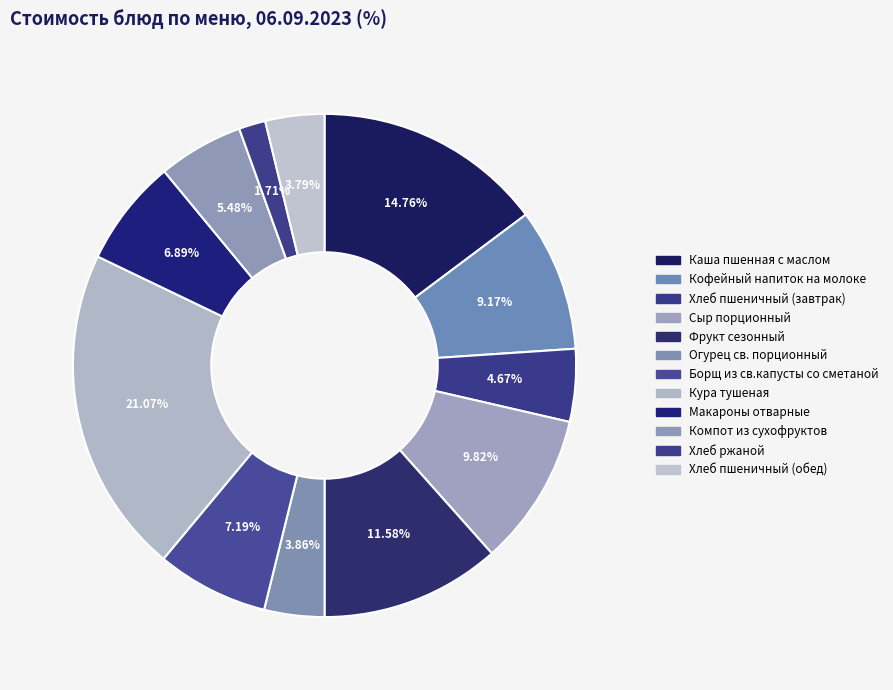

What portion of the pie excludes Компот из сухофруктов?

94.5%